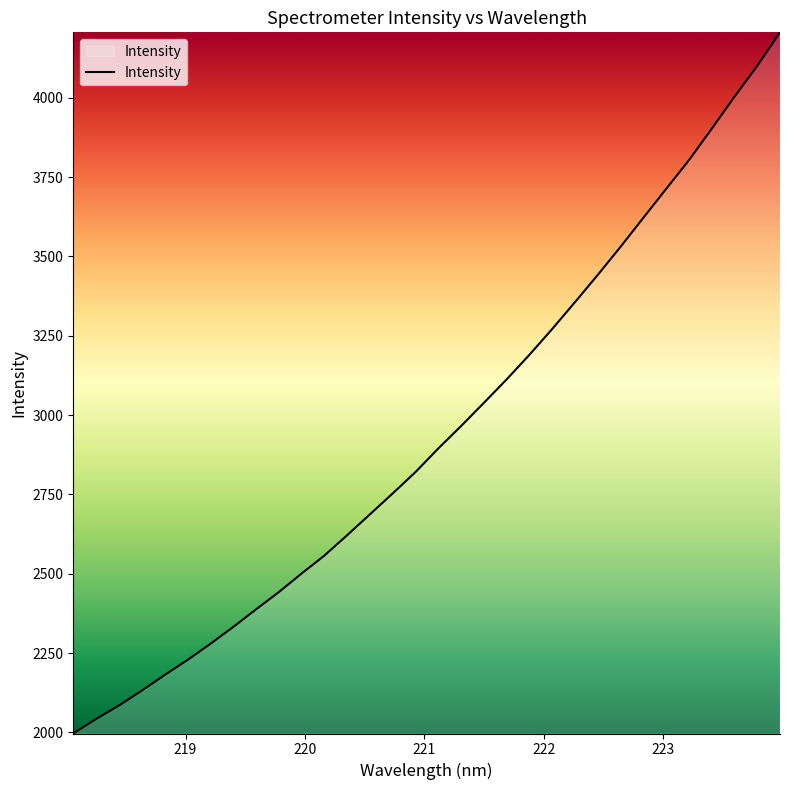

What is the minimum value shown in the chart?

1996.7